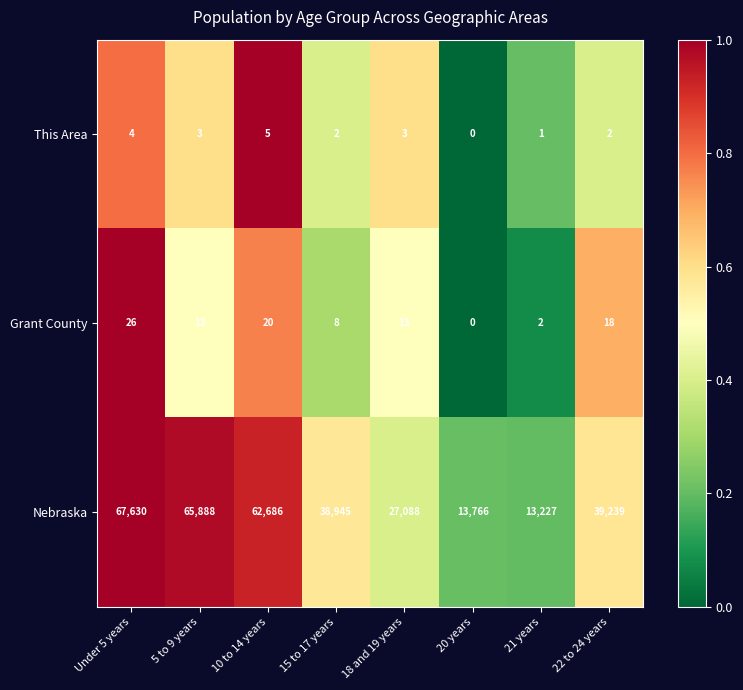

What is the sum of the Grant County values at 15 to 17 years and 5 to 9 years?

21